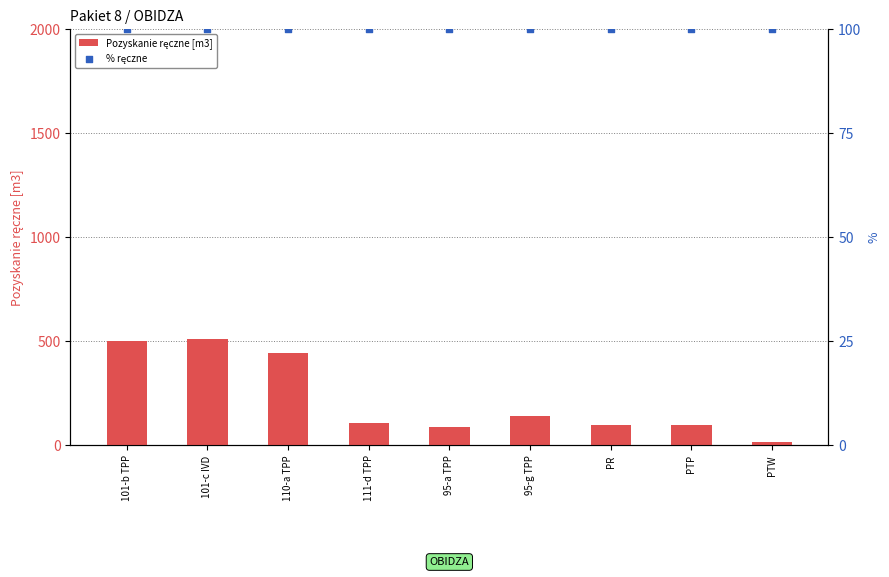

Which series reaches the minimum Y coordinate?

Pozyskanie ręczne [m3]